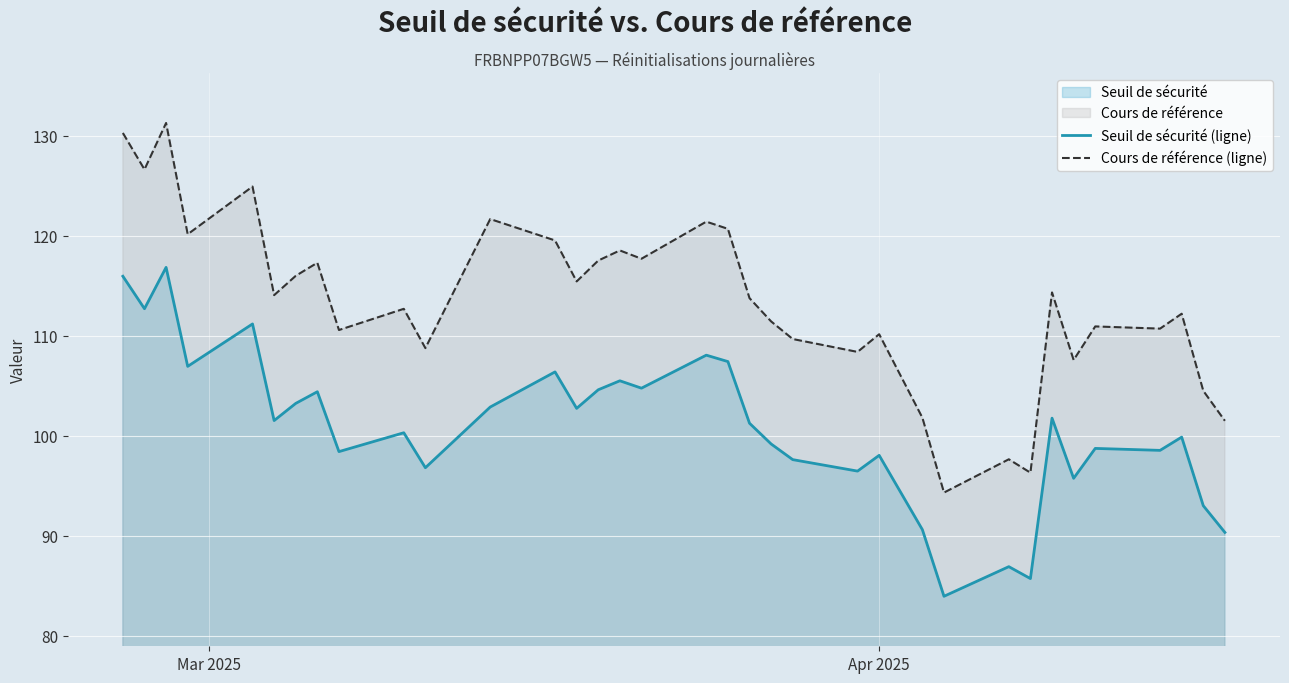

What is the greatest value displayed?

131.3